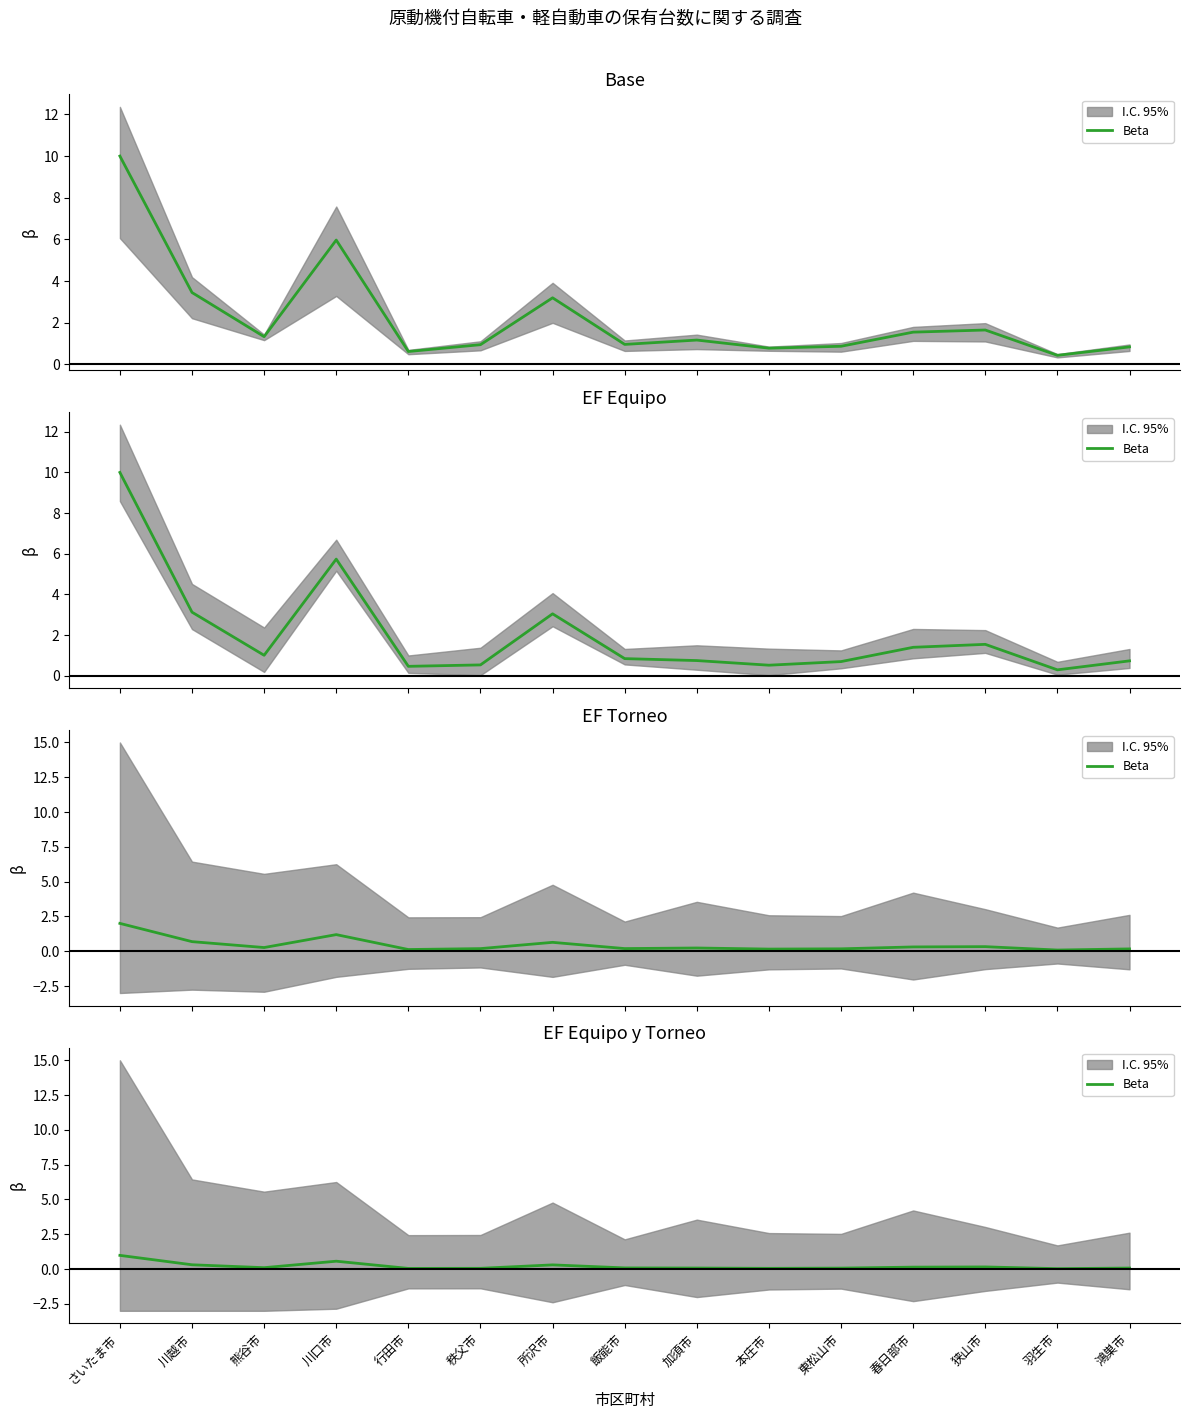

True or false: the data has more than 1 interior local peaks.

True